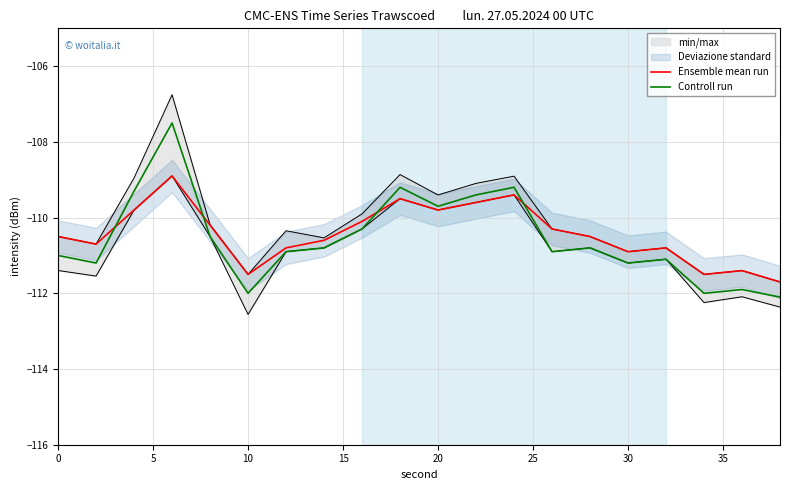

Reading left to right, list all the values displayed in this chart.

Ensemble mean run: -110.5	-110.7	-109.8	-108.9	-110.2	-111.5	-110.8	-110.6	-110.1	-109.5	-109.8	-109.6	-109.4	-110.3	-110.5	-110.9	-110.8	-111.5	-111.4	-111.7
Controll run: -111.0	-111.2	-109.3	-107.5	-110.5	-112.0	-110.9	-110.8	-110.3	-109.2	-109.7	-109.4	-109.2	-110.9	-110.8	-111.2	-111.1	-112.0	-111.9	-112.1